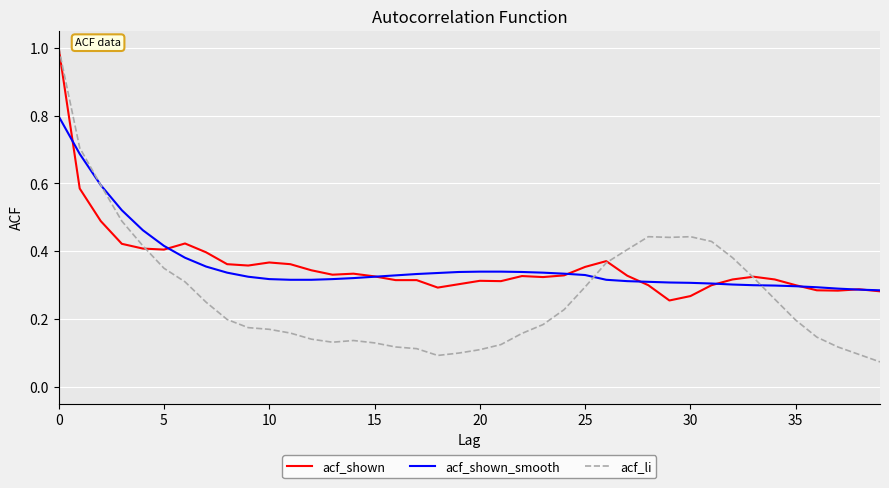

Which series has the widest spread of values?

acf_li